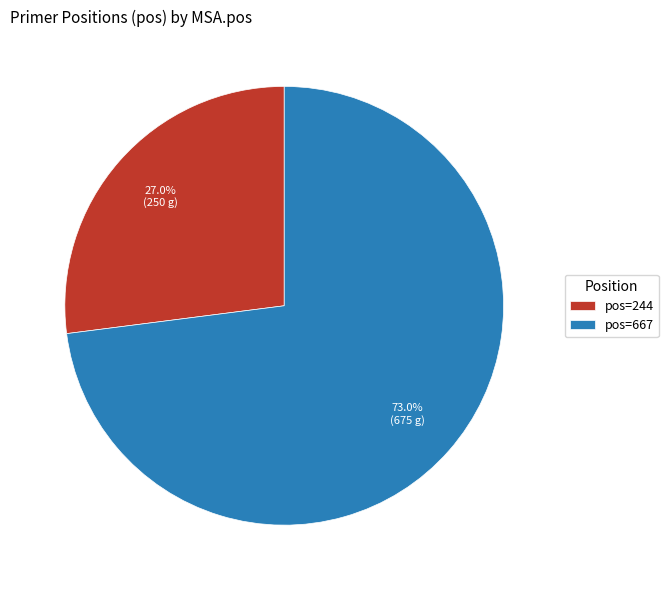

Which has a higher value, pos=667 or pos=244?

pos=667